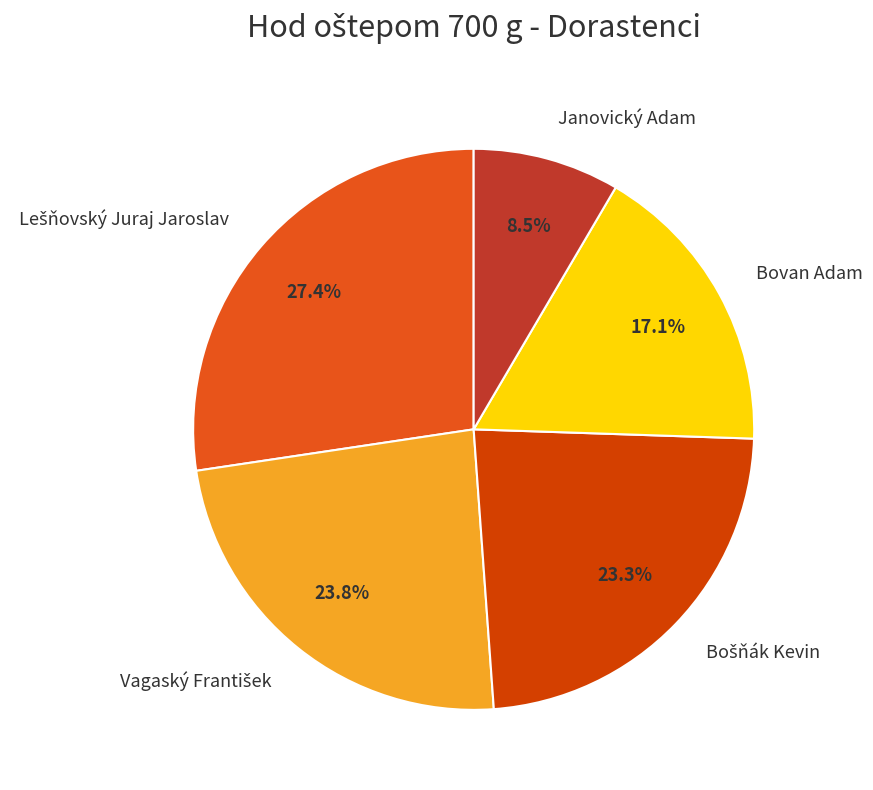

Is there any slice that represents more than half of the pie?

No